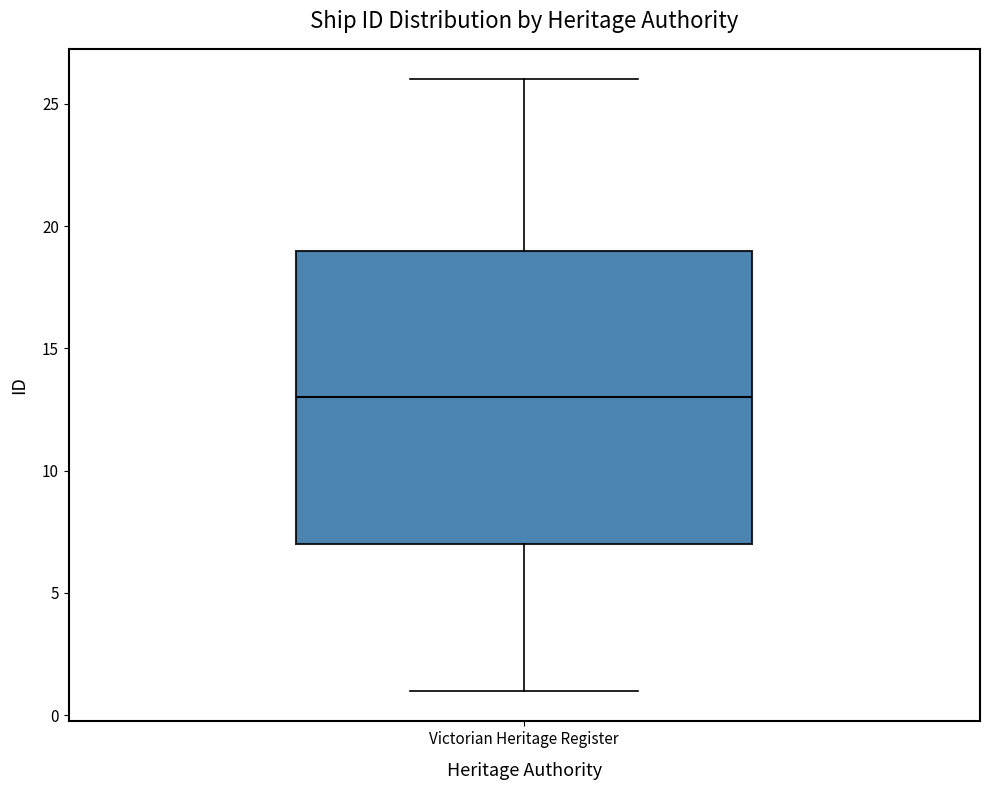

Transcribe this box plot: give where the median line is, the range the box spans, and where the two whiskers end, as read against the y-axis. The values are not printed on the chart, so give them approximately, as read against the axis.

median 13, box 7 to 19, whiskers 1 to 26